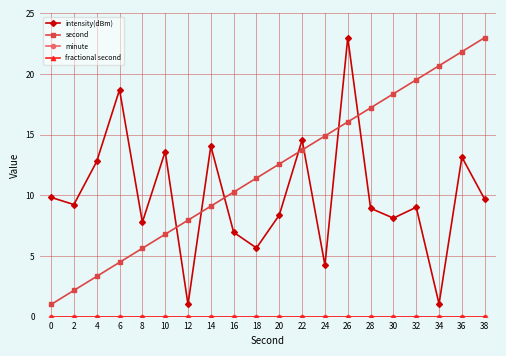

How many lines are shown in the chart?

4